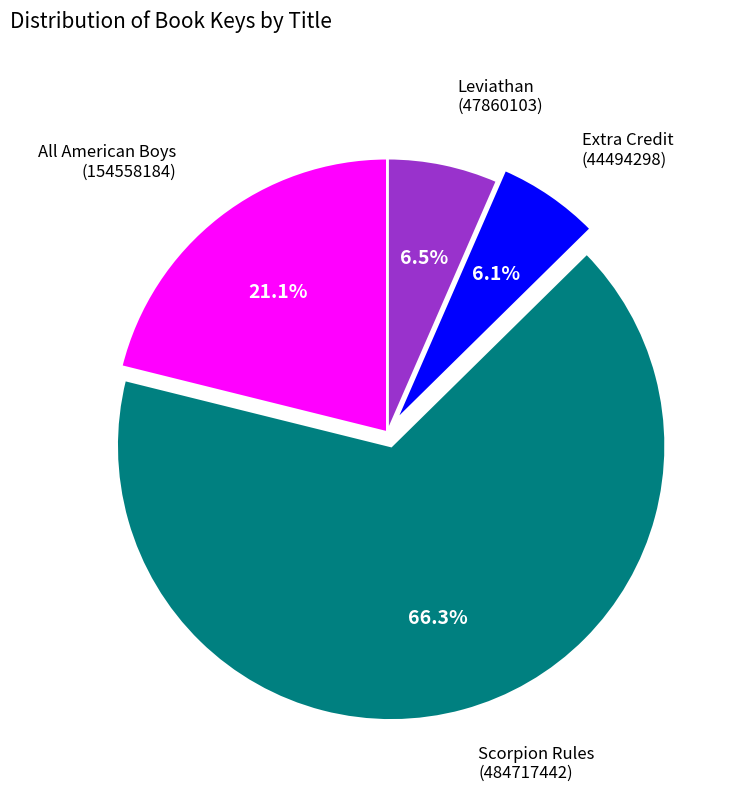

Which category has the smallest portion of the pie?

Extra Credit